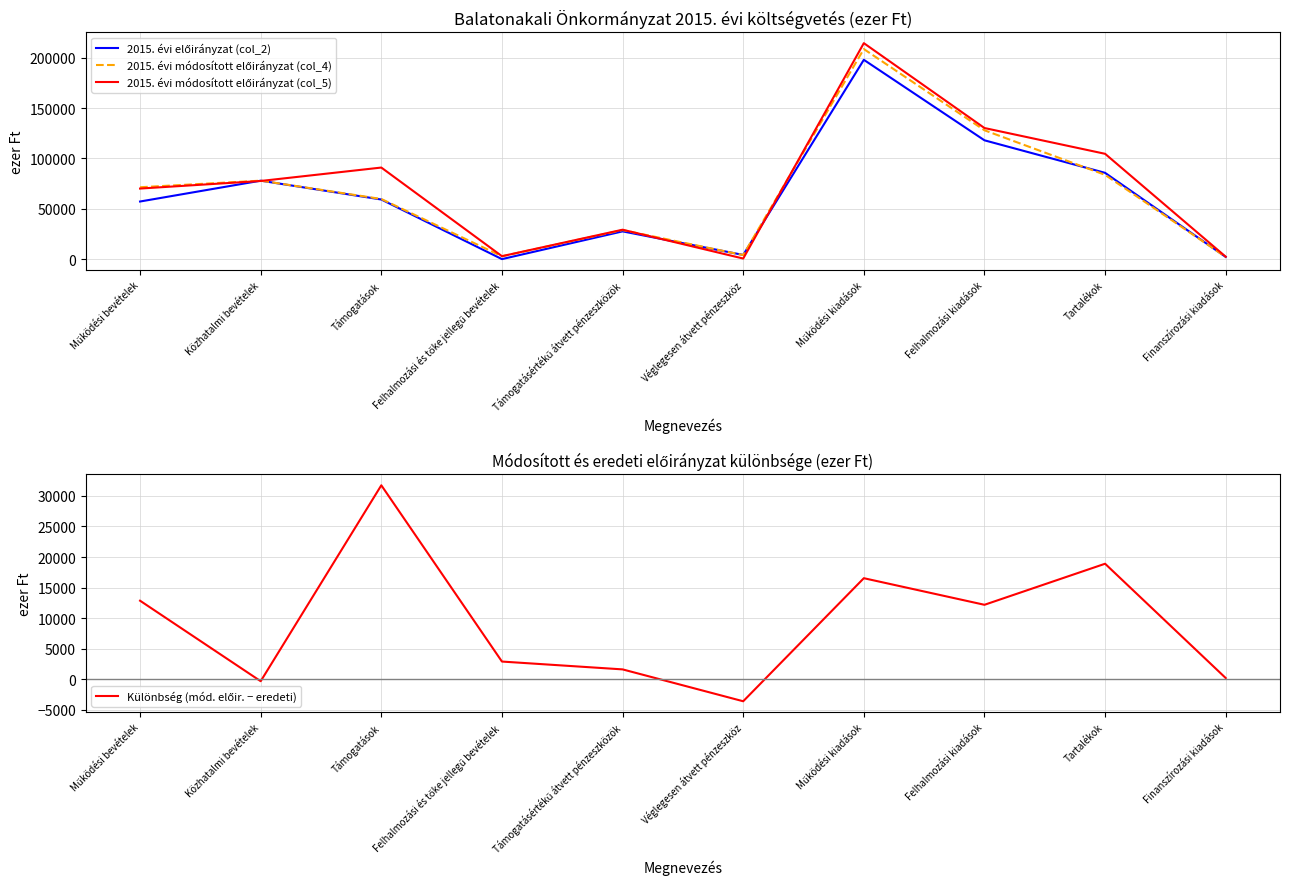

Which series ends up on top after the final intersection of 2015. évi módosított előirányzat (col_4) and 2015. évi előirányzat (col_2)?

2015. évi előirányzat (col_2)